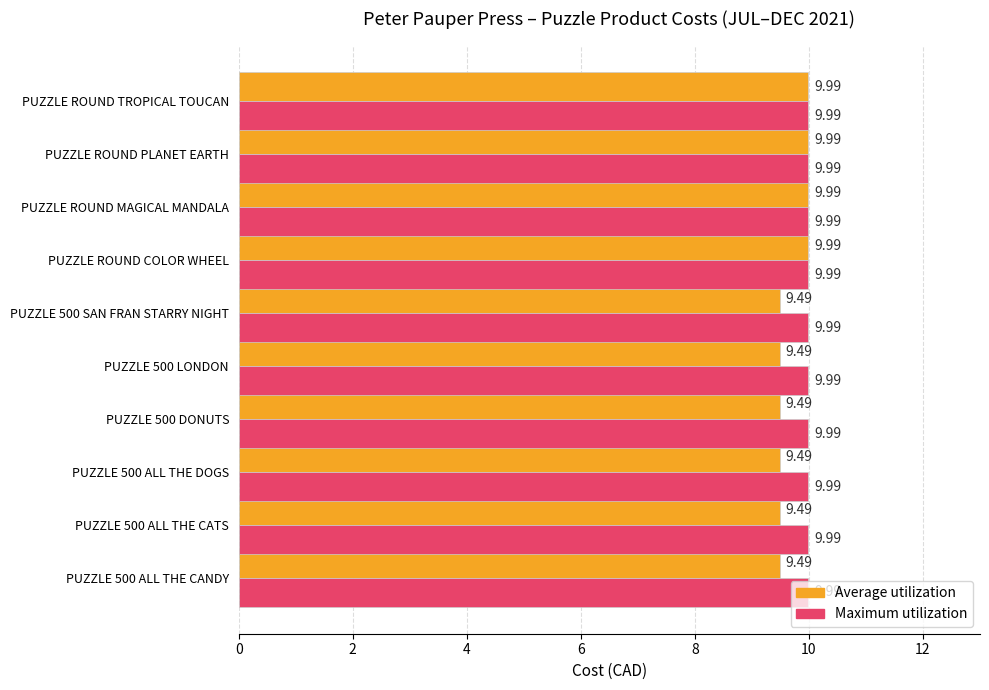

Which series has the largest total across all categories?

Maximum utilization